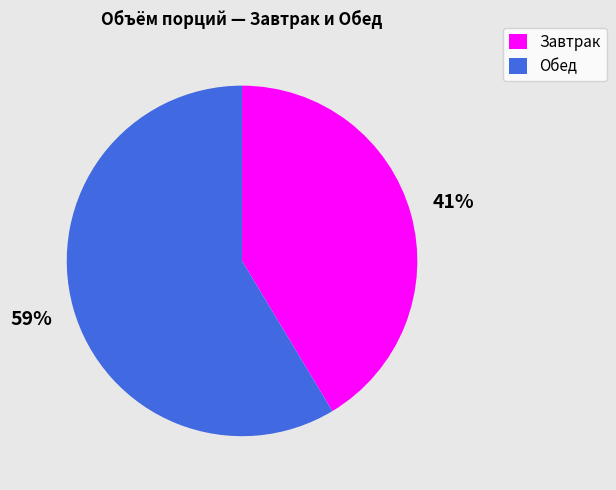

True or false: Завтрак accounts for 41% of the total.

True